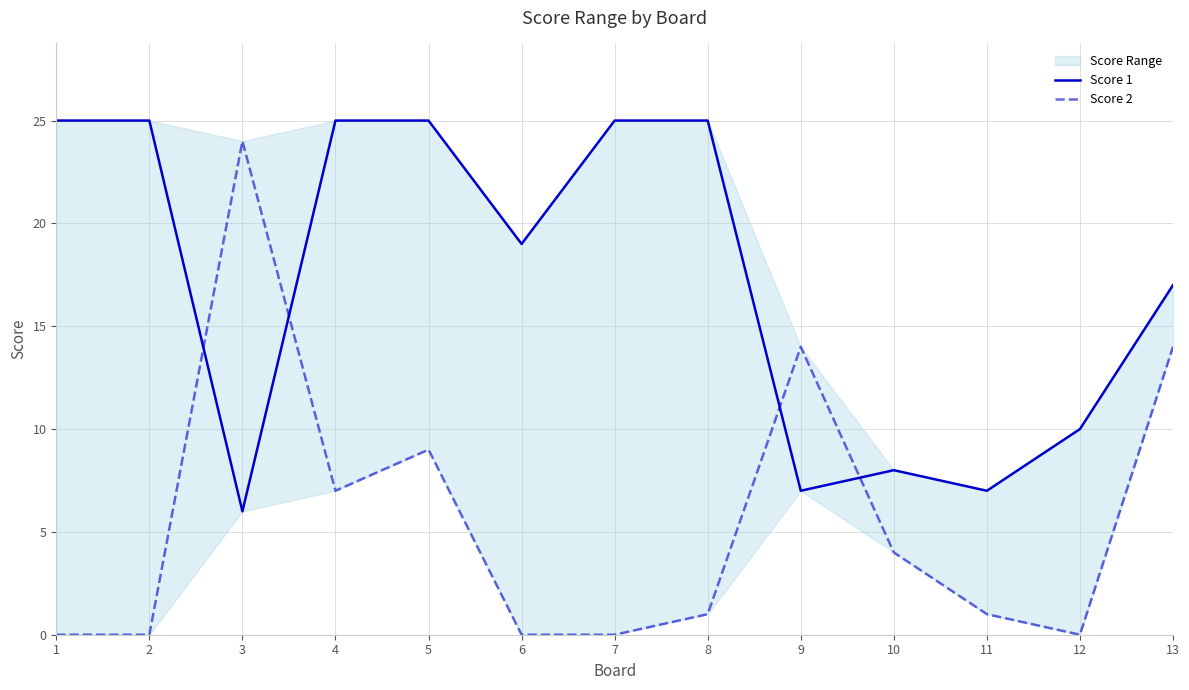

What is the sum of all Score 2 values?

74